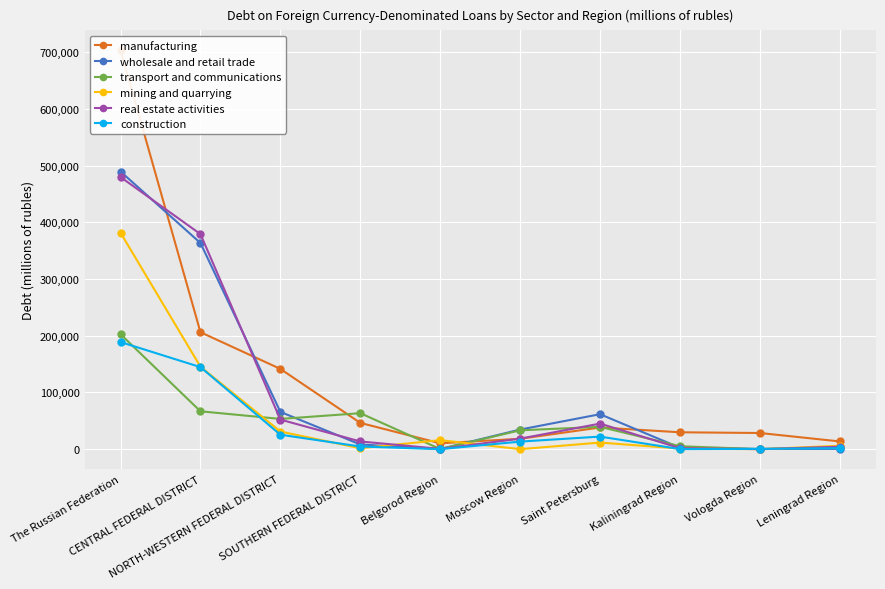

Which series has the largest total across all categories?

manufacturing